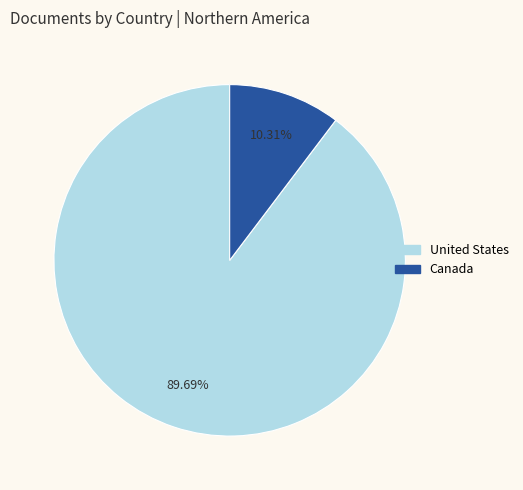

The Canada slice represents 4% of the pie. True or false?

False